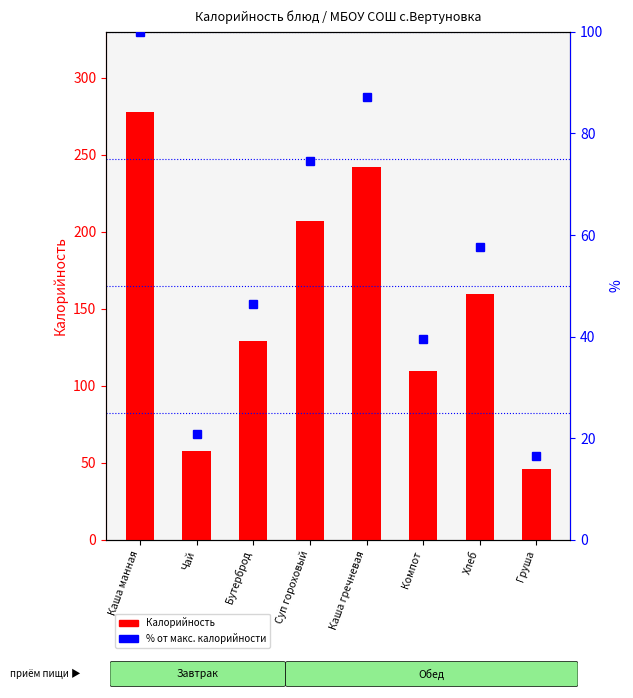

What is the difference between the Калорийность values at Каша гречневая and Чай?

184.0